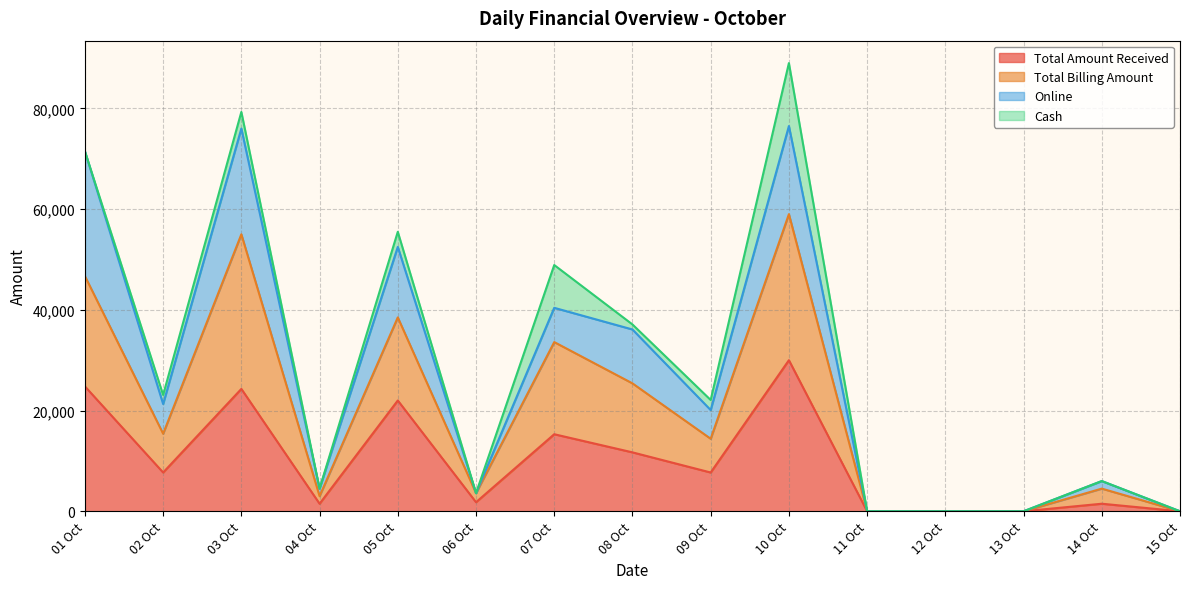

Is it true that Total Billing Amount equals 15400 at 02 Oct?

True